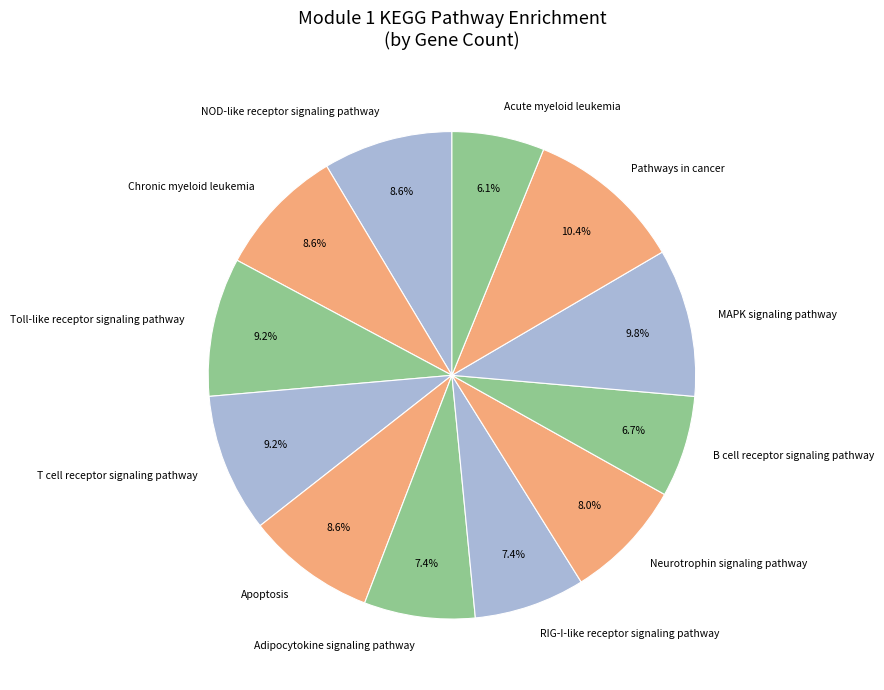

To the nearest percent, what is the difference between the Acute myeloid leukemia and Adipocytokine signaling pathway slice percentages?

1%